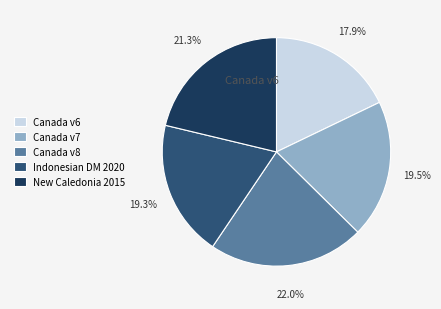

Does any single category account for the majority?

No